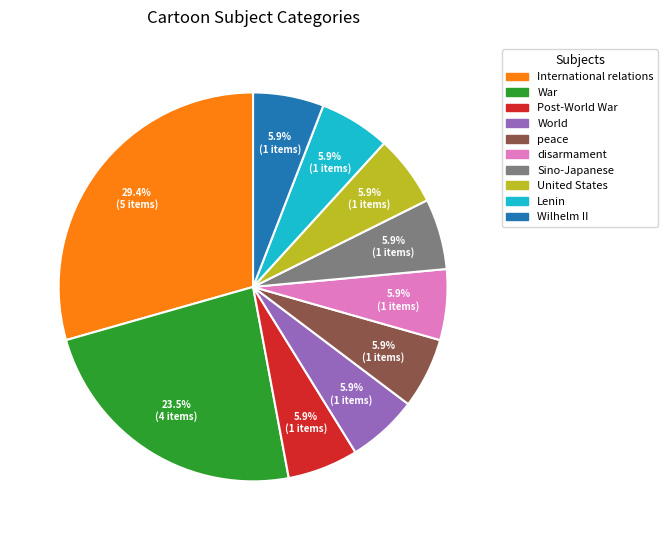

Is there a majority slice in this chart?

No